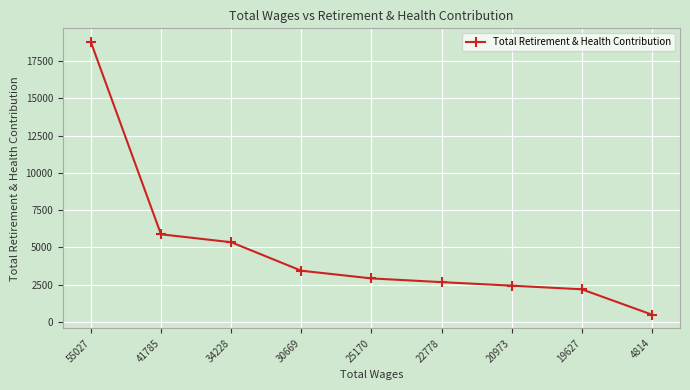

How many categories are shown in the chart?

9